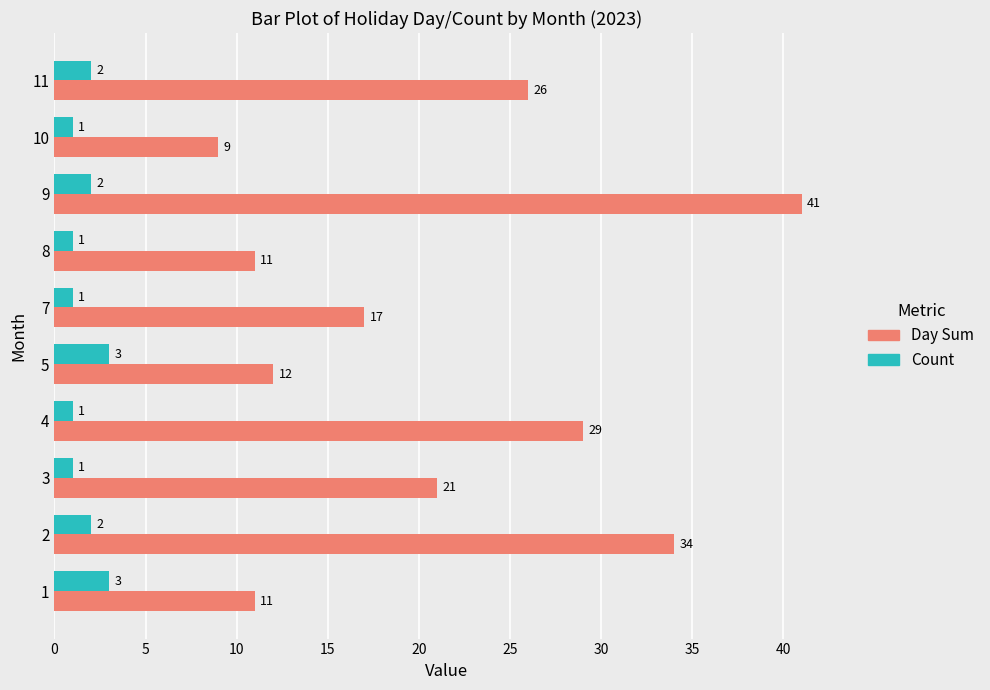

Rank the series by their average value, from lowest to highest.

Count, Day Sum